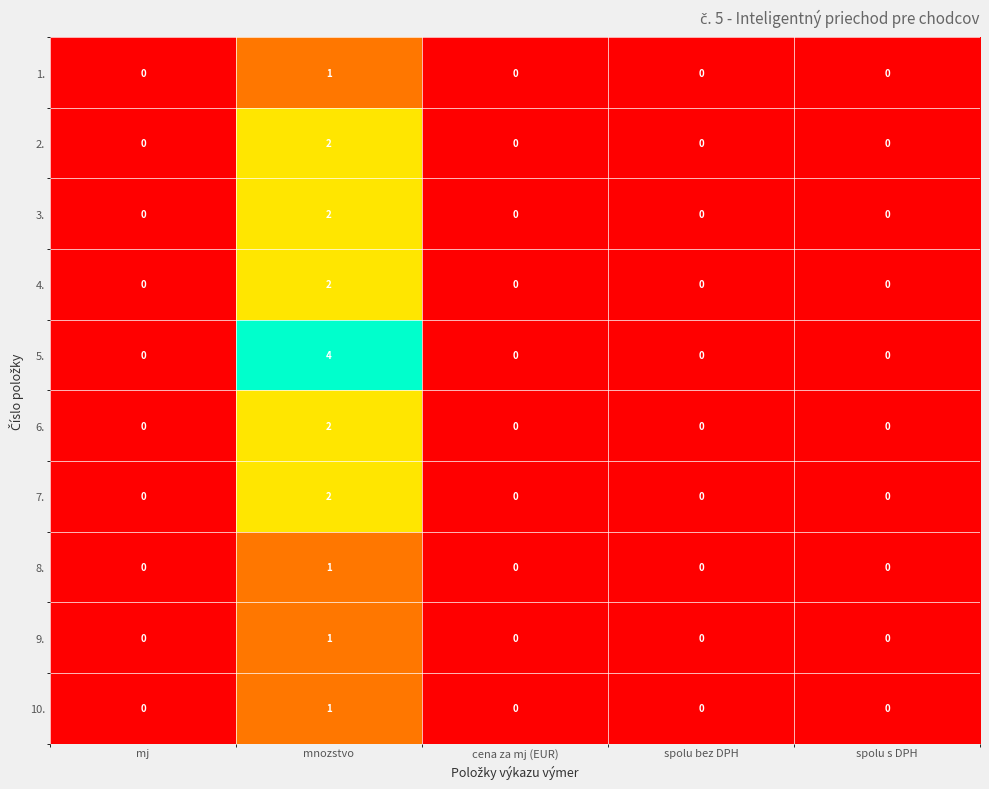

Which series has the widest spread of values?

5.